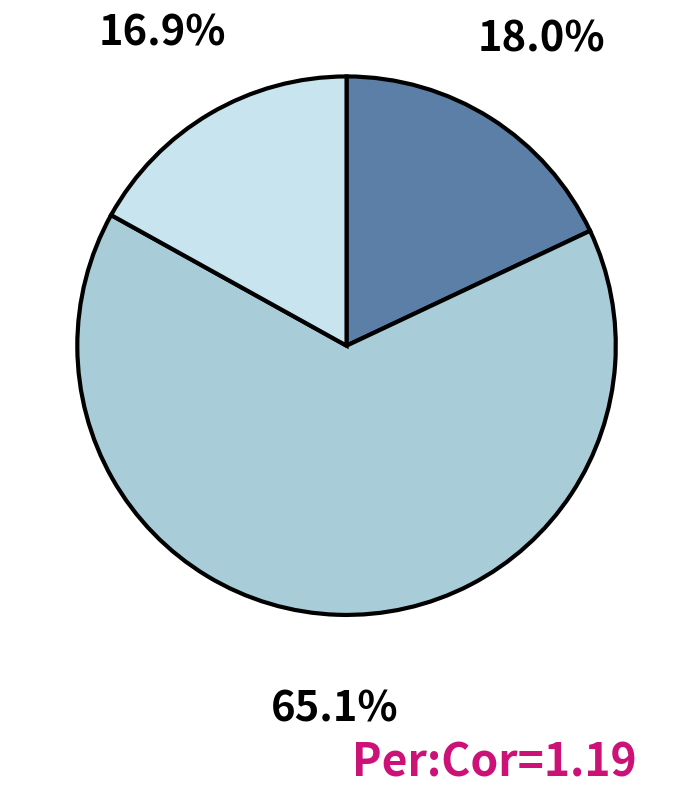

Is there any slice that represents more than half of the pie?

Yes